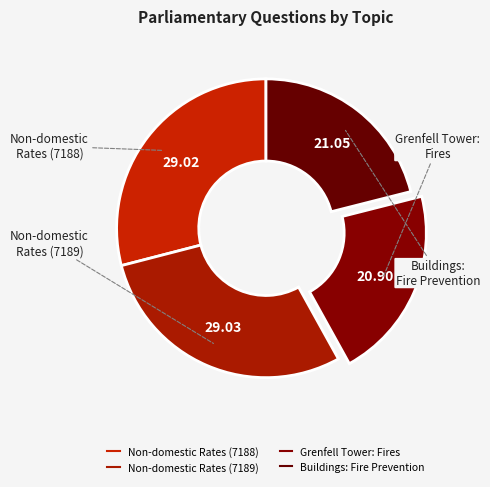

Count the number of slices in the pie.

4